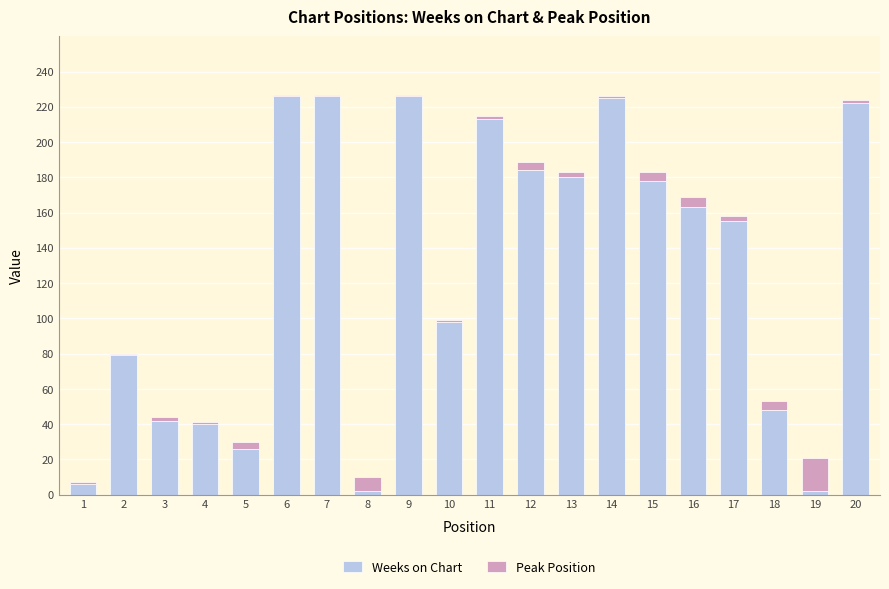

Are the bars grouped side by side (vs. stacked)?

No